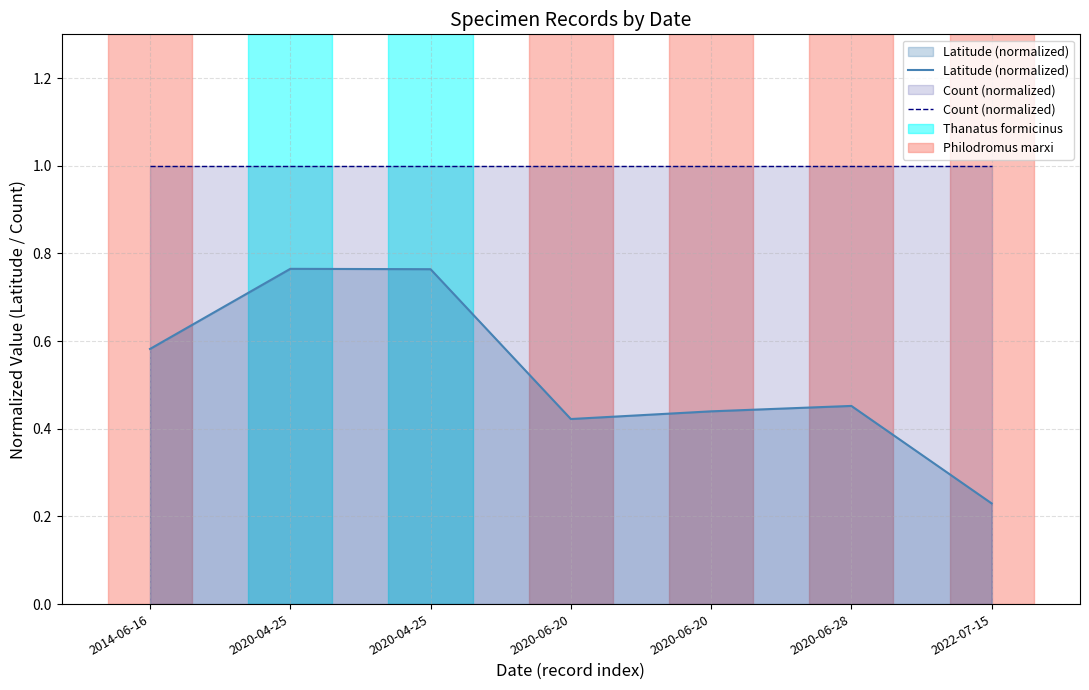

What is the total value across all series at 2020-06-20?

1.4